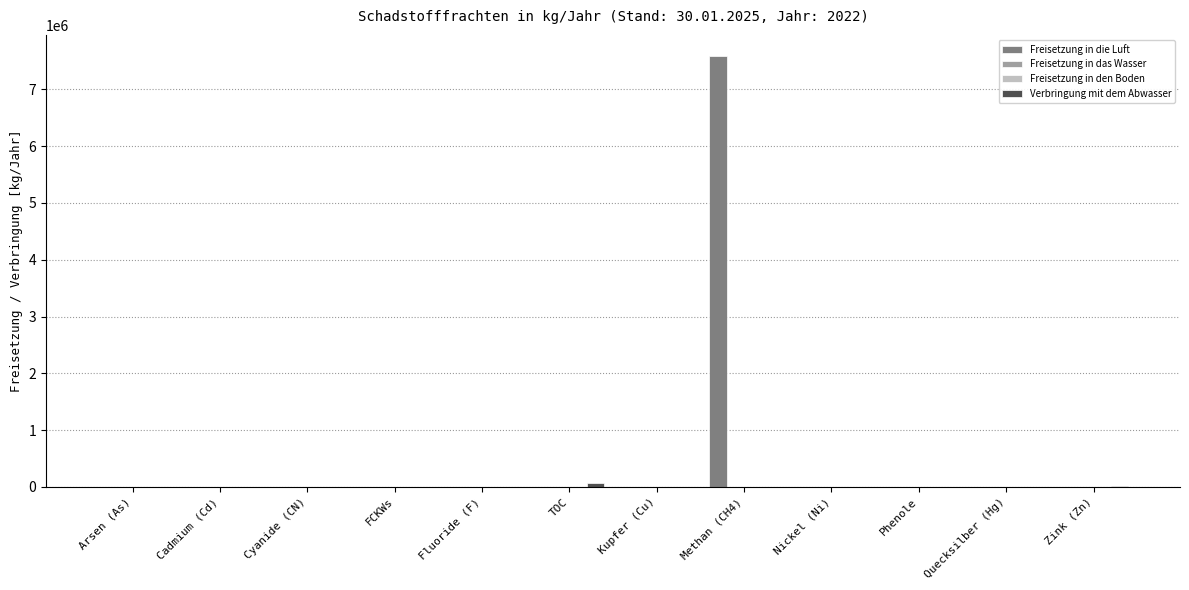

Which series has the largest total across all categories?

Freisetzung in die Luft